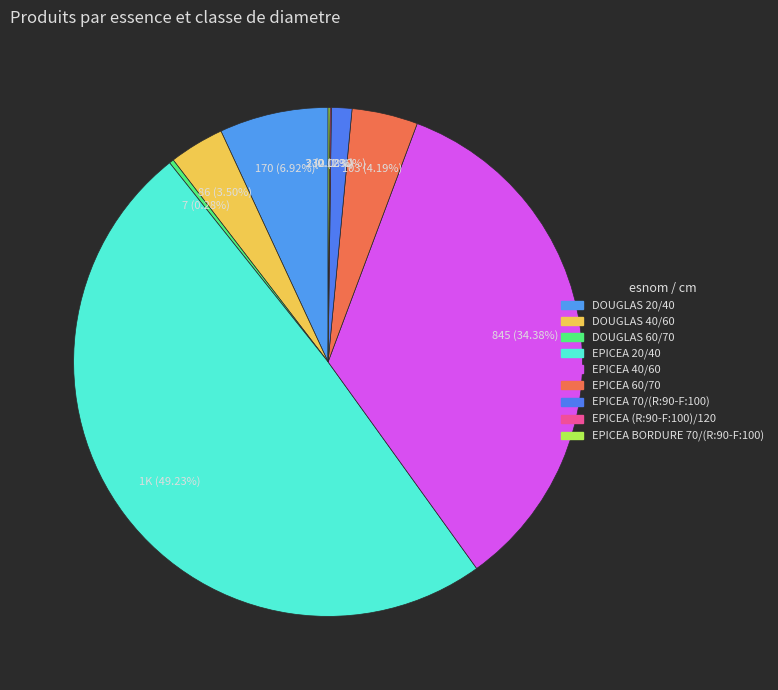

What is the ratio of the value at DOUGLAS 20/40 to the value at EPICEA 40/60?

0.2